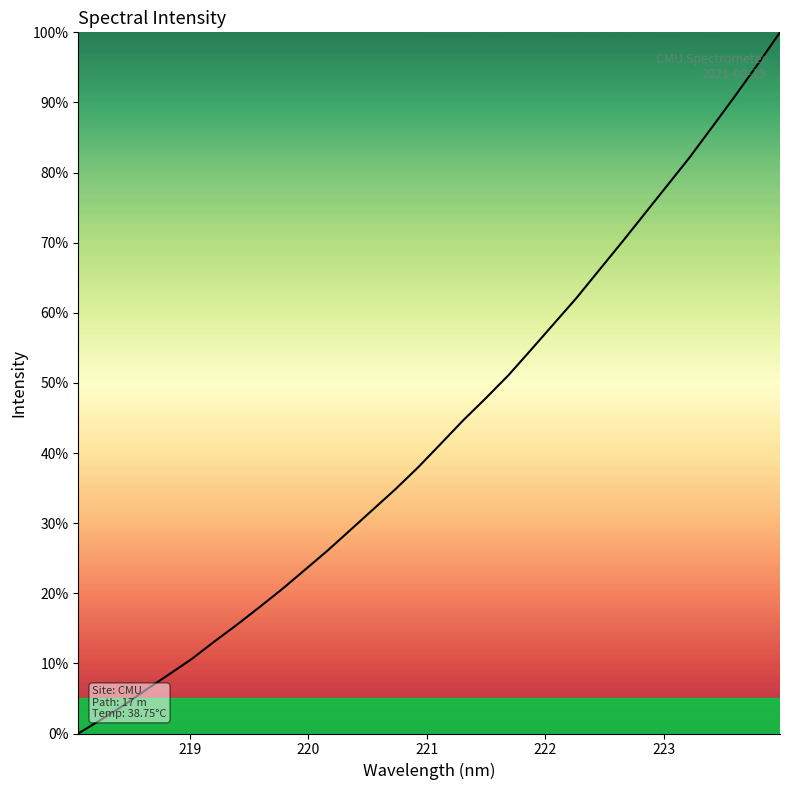

How many values are above zero?

31